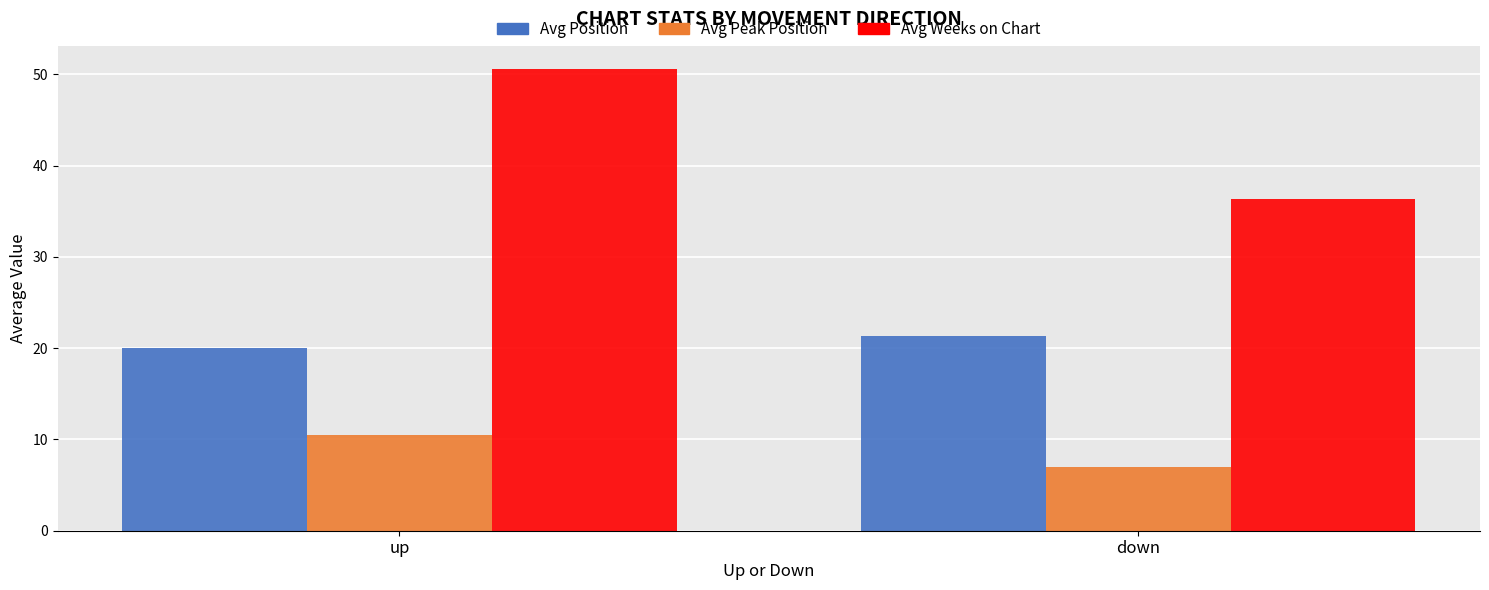

What is the difference between the maximum and minimum values in the Avg Weeks on Chart series?

14.2